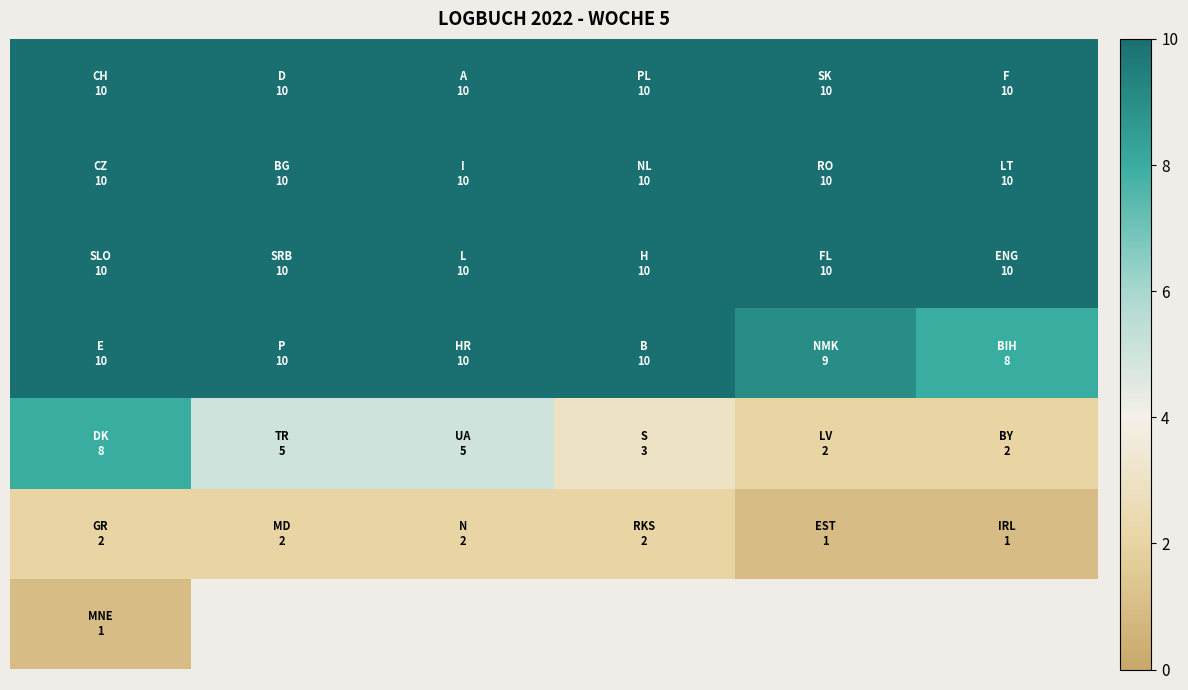

Between 5 and 1, which is larger?

5